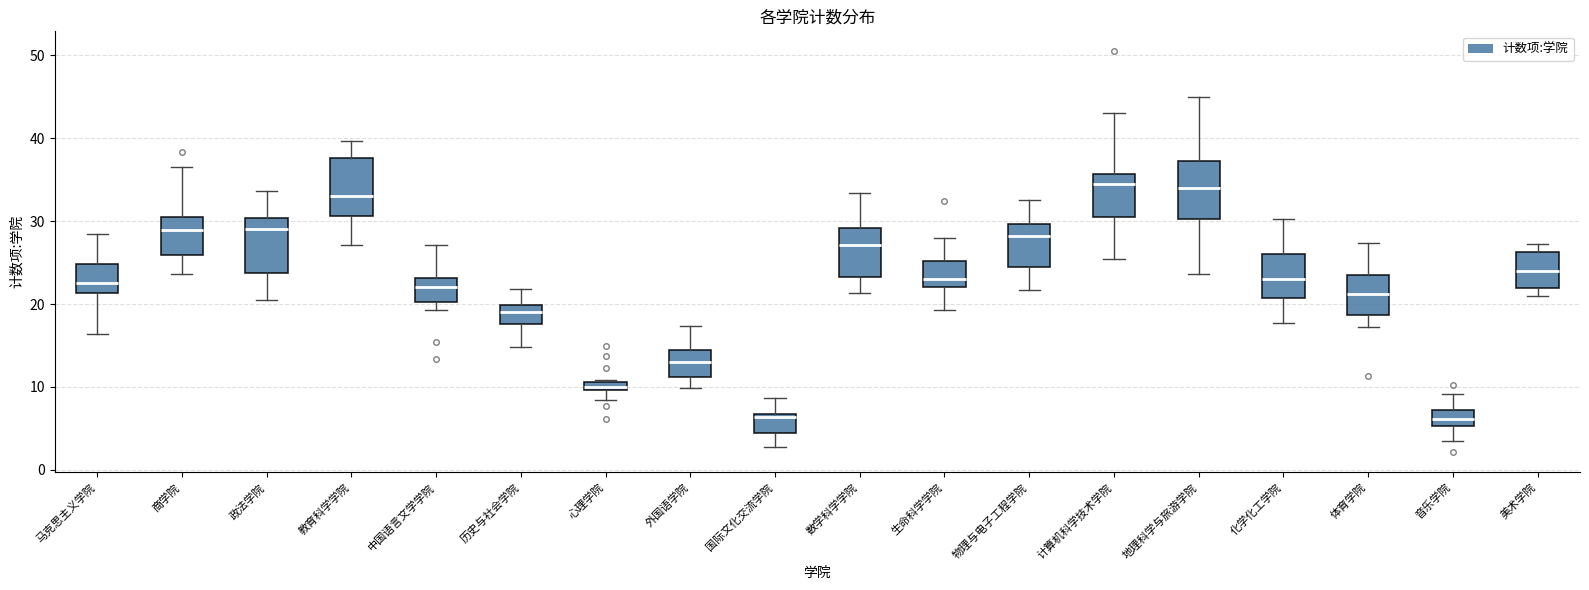

Where is the upper edge of the box for 马克思主义学院 on the y-axis? The values are not printed on the chart, so give them approximately, as read against the axis.

25